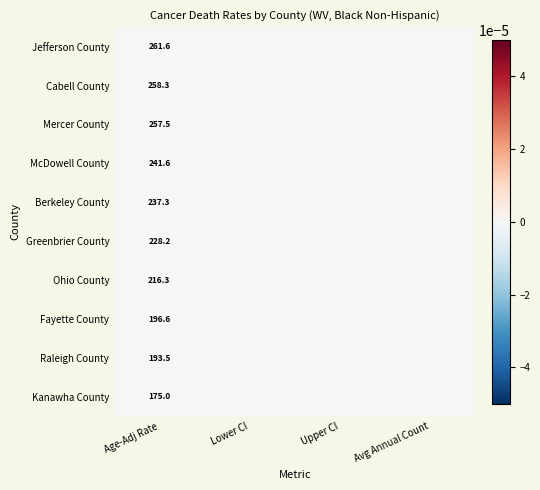

Is it true that Kanawha County equals 295.4 at Age-Adj Rate?

False